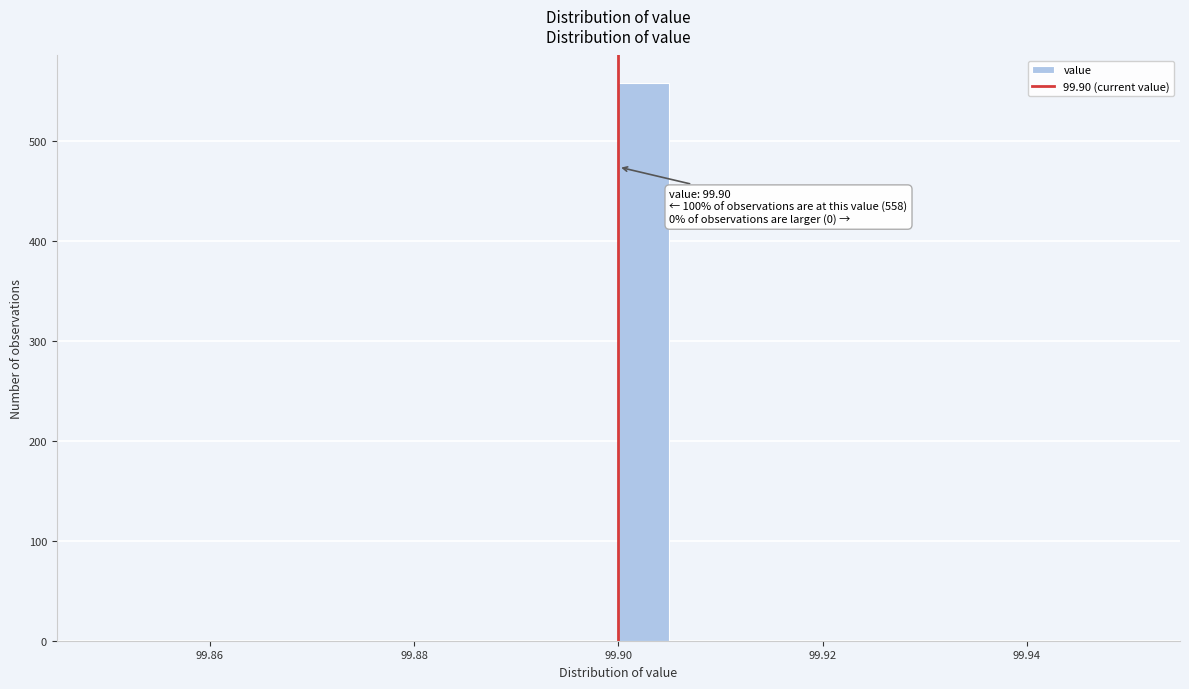

Read against the x-axis, roughly where is the centre of the tallest bar?

99.902